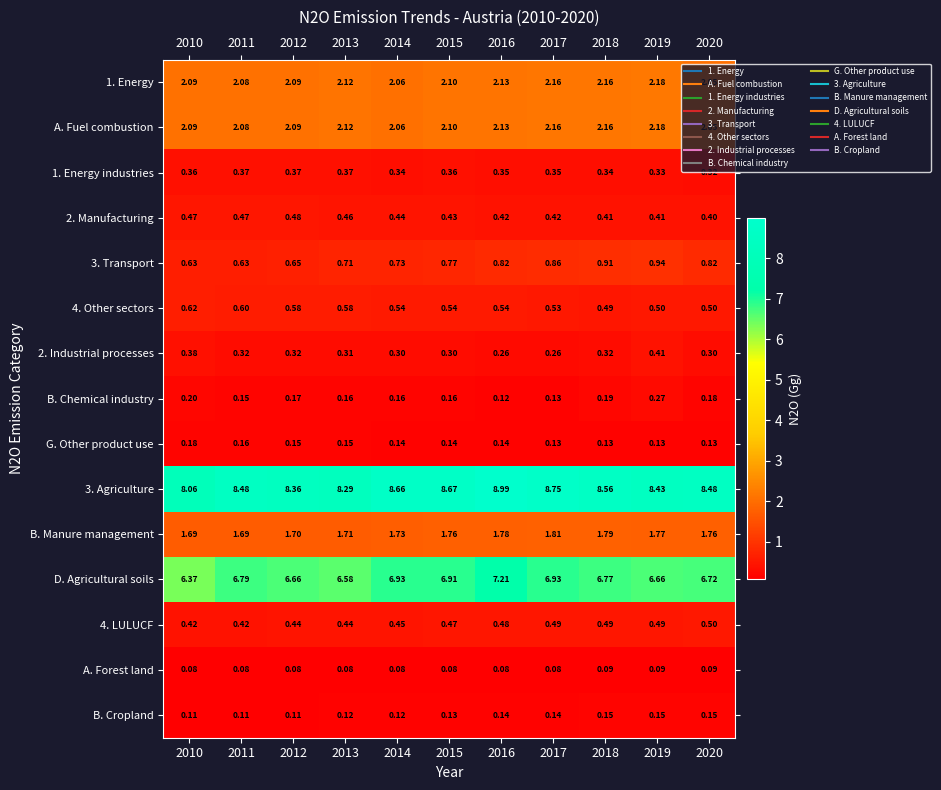

Is the value of G. Other product use at 2018 greater than the value of 3. Agriculture at 2018?

No